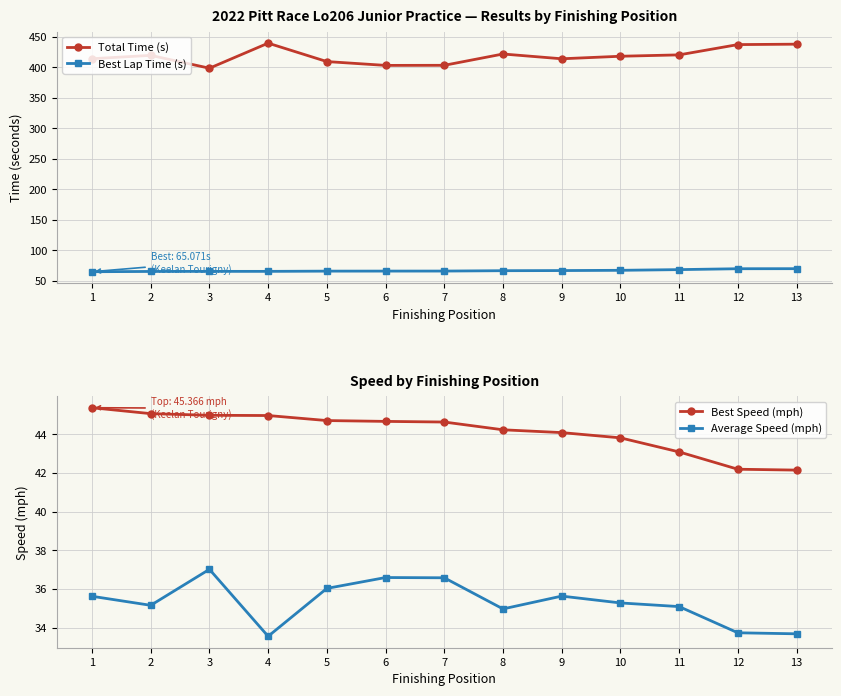

Which series has the largest total across all categories?

Total Time (s)